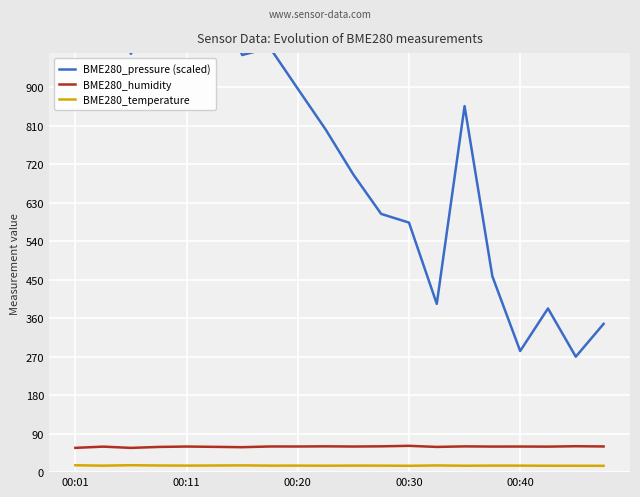

What is the smallest value displayed?

14.8